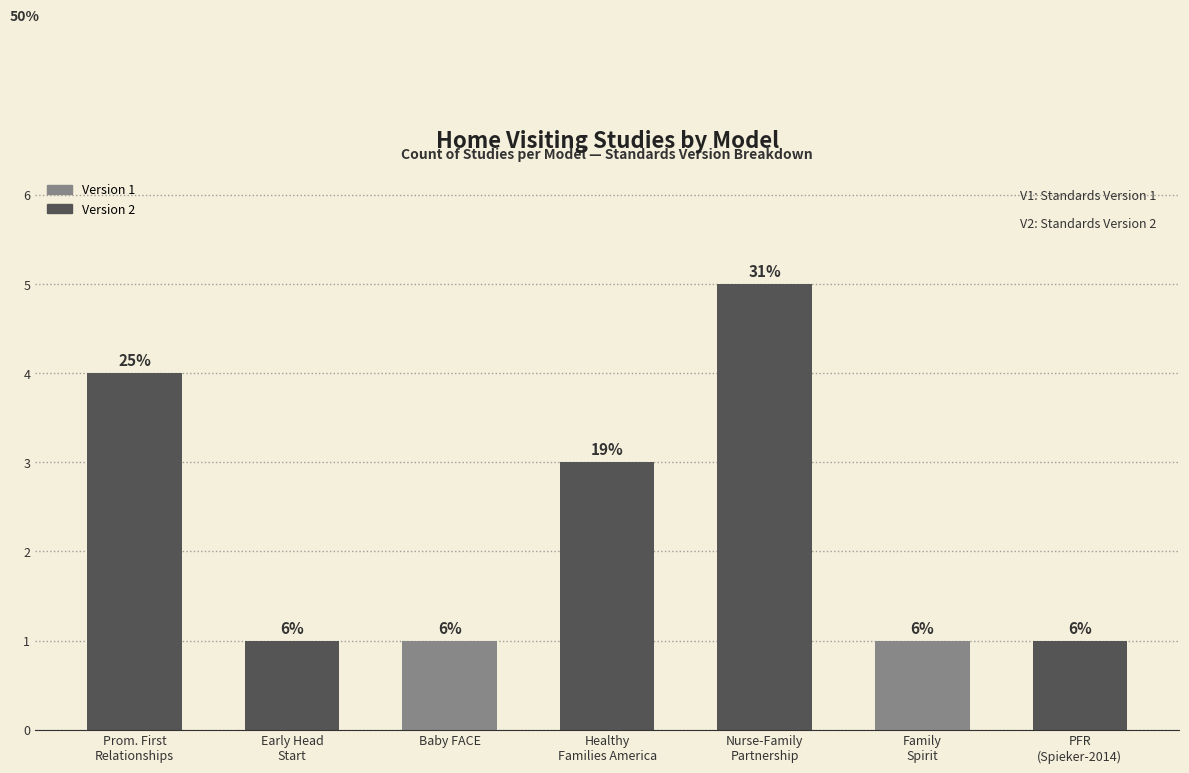

Are the bars grouped side by side (vs. stacked)?

No